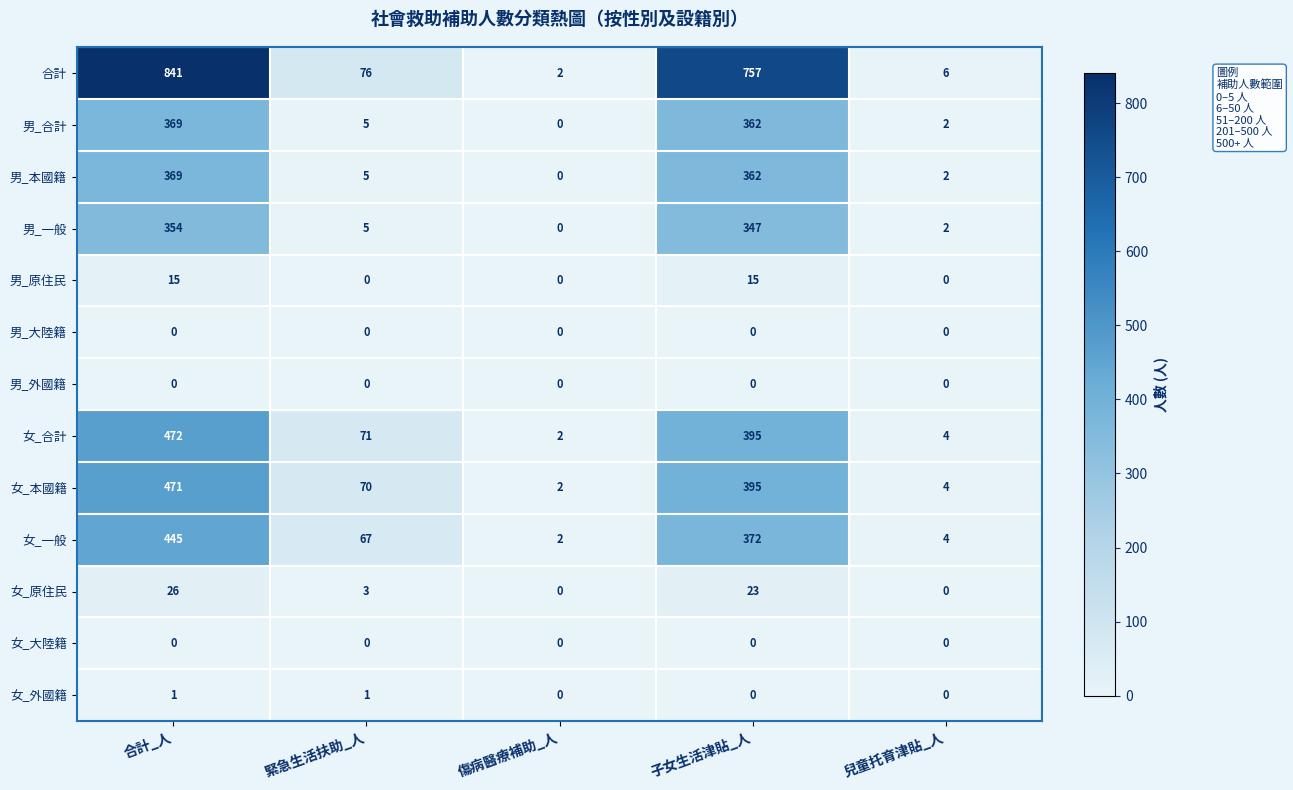

What is the difference between the highest and lowest values at 子女生活津貼_人?

757